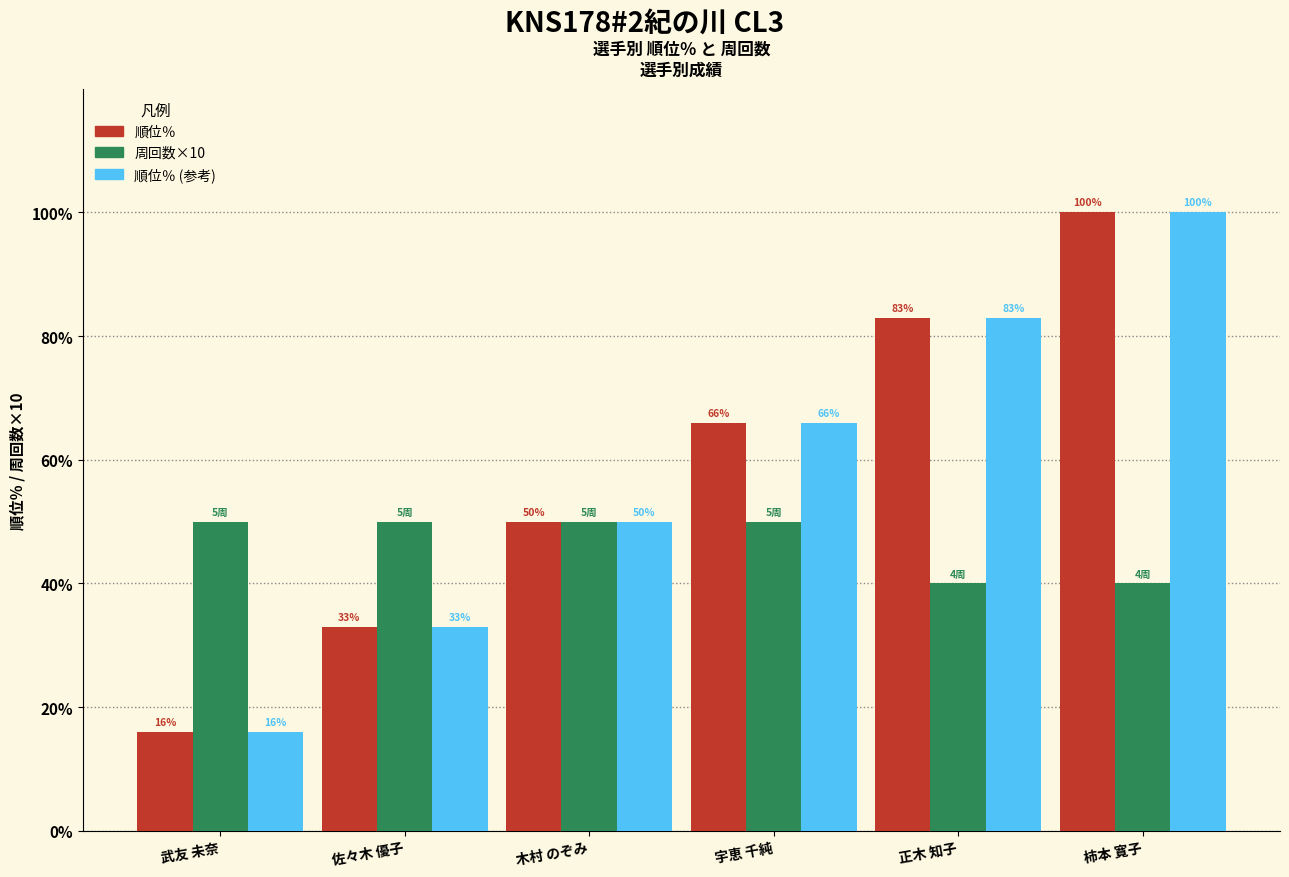

Which label corresponds to the smallest value in the chart?

武友 未奈